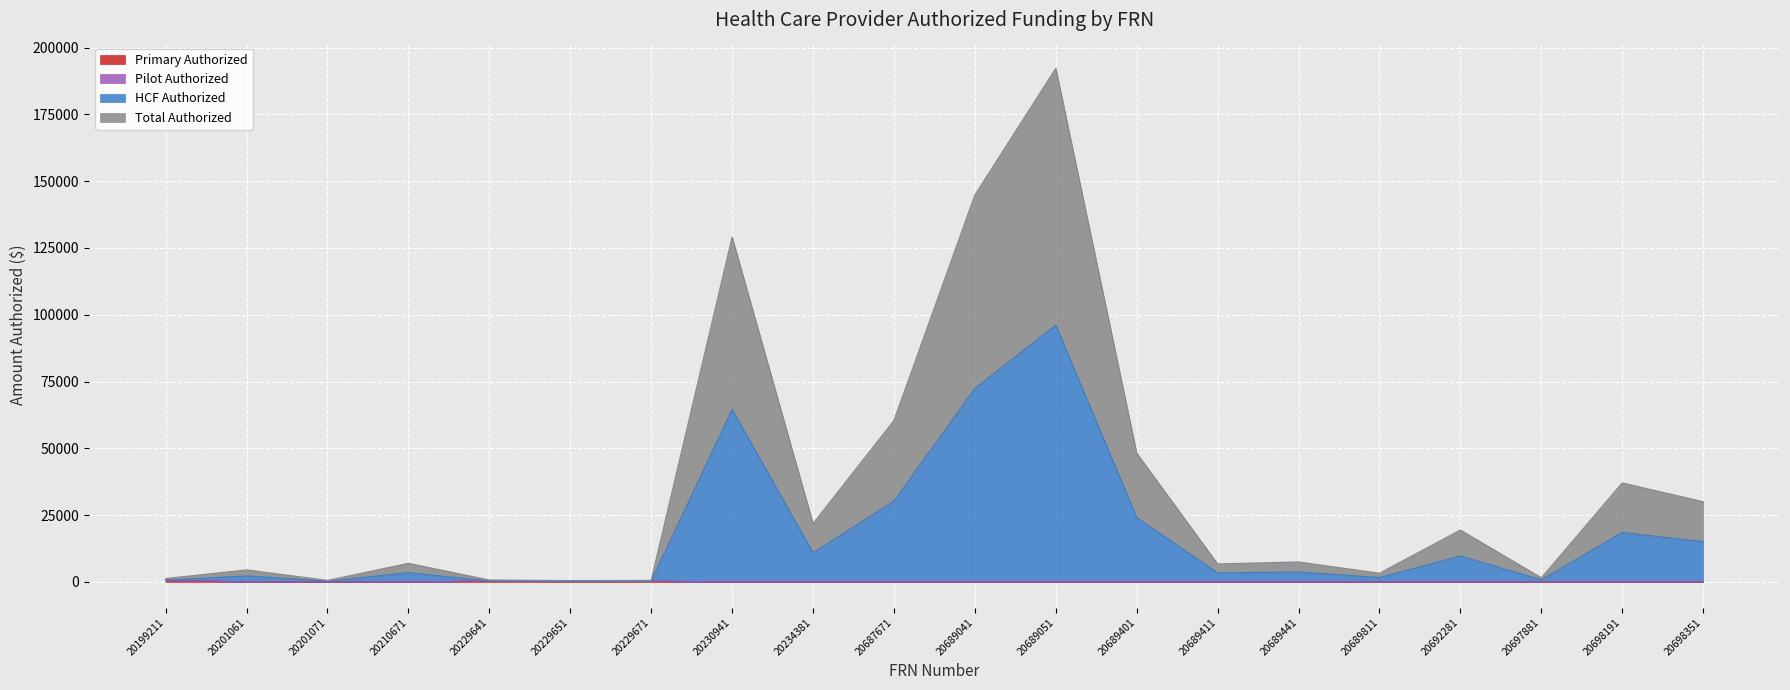

Is the value of HCF Authorized at 20689051 greater than the value of Total Authorized at 20199211?

Yes